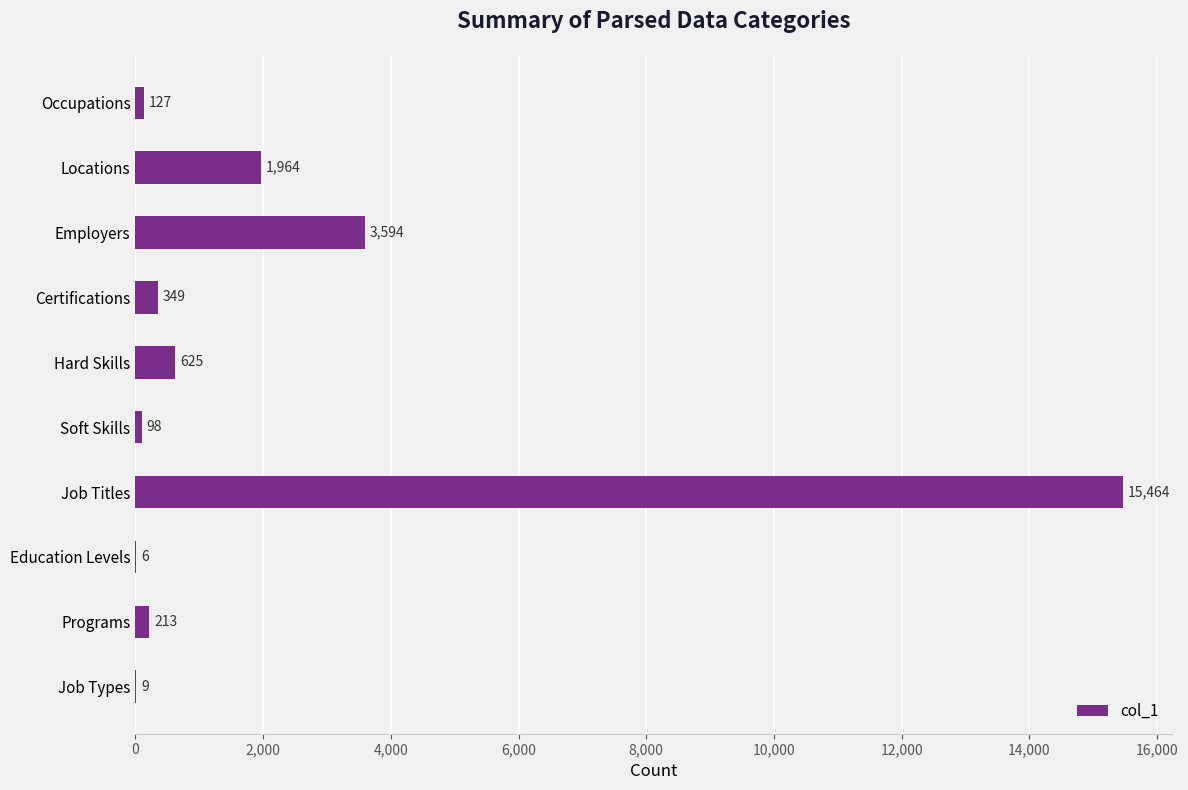

Reading bottom to top, extract all data points from this chart.

Job Types=9	Programs=213	Education Levels=6	Job Titles=15464	Soft Skills=98	Hard Skills=625	Certifications=349	Employers=3594	Locations=1964	Occupations=127